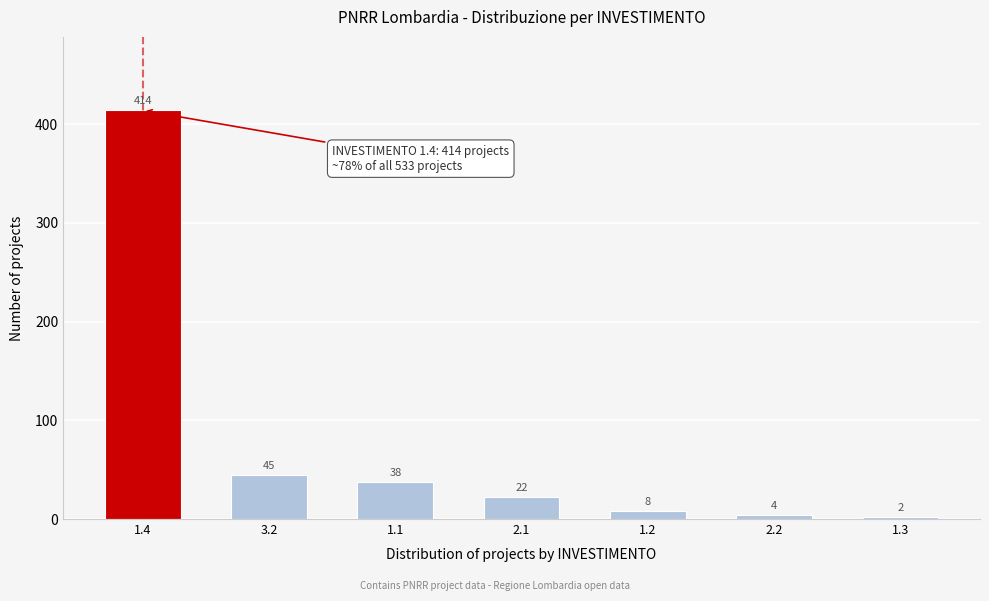

Reading left to right, list all the values displayed in this chart.

1.4=414	3.2=45	1.1=38	2.1=22	1.2=8	2.2=4	1.3=2